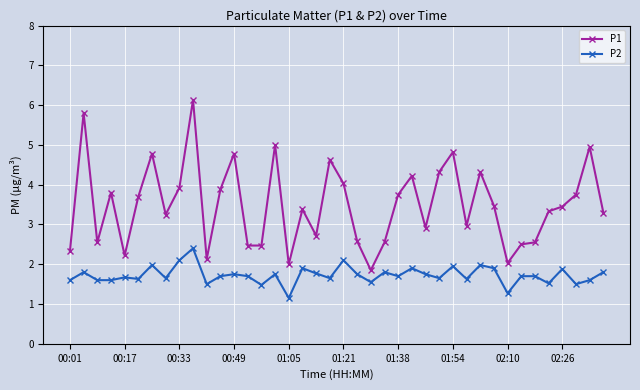

What are all the series names shown in the legend?

P1, P2